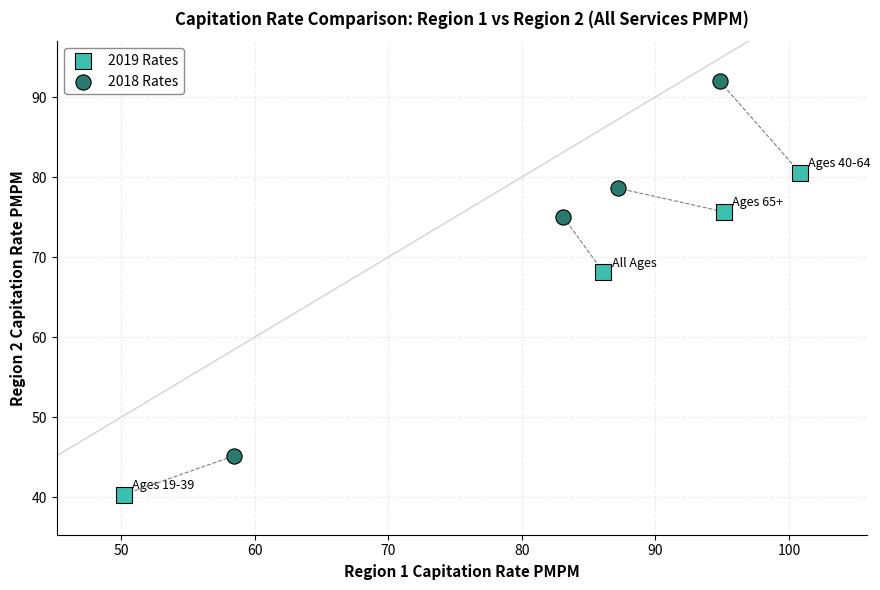

What are all the series names shown in the legend?

2019 Rates, 2018 Rates